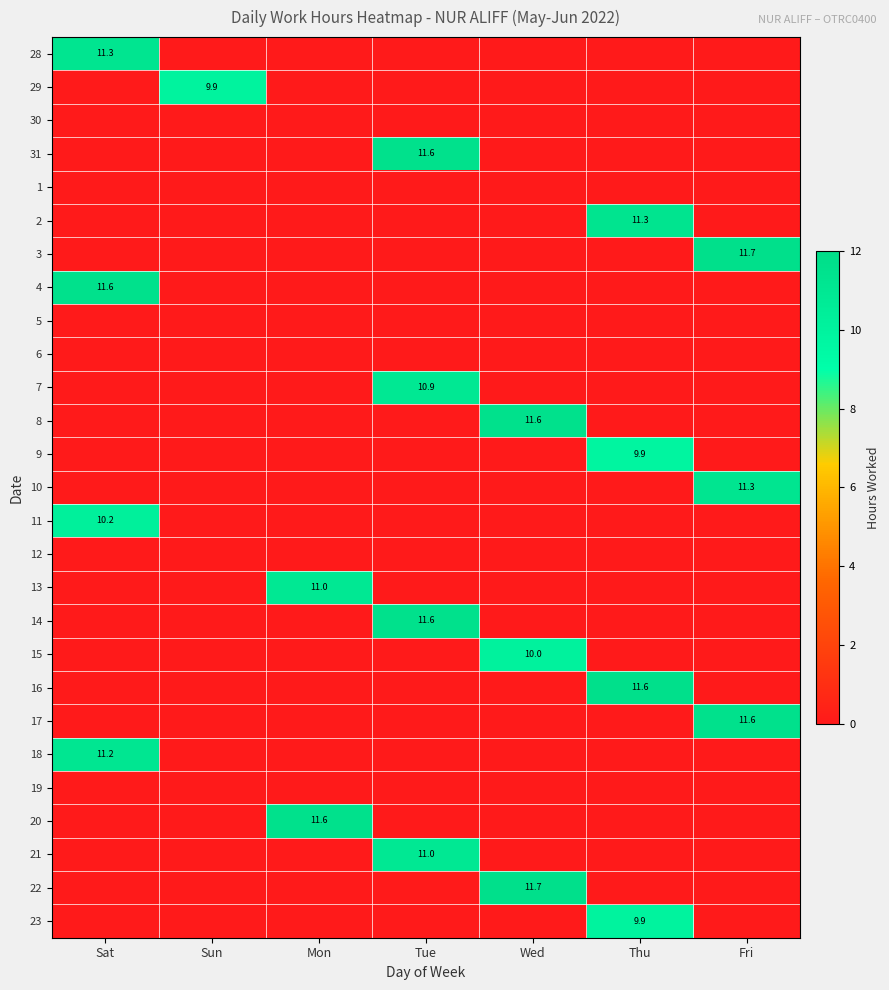

The value of 3 at Fri is 11.7. True or false?

True